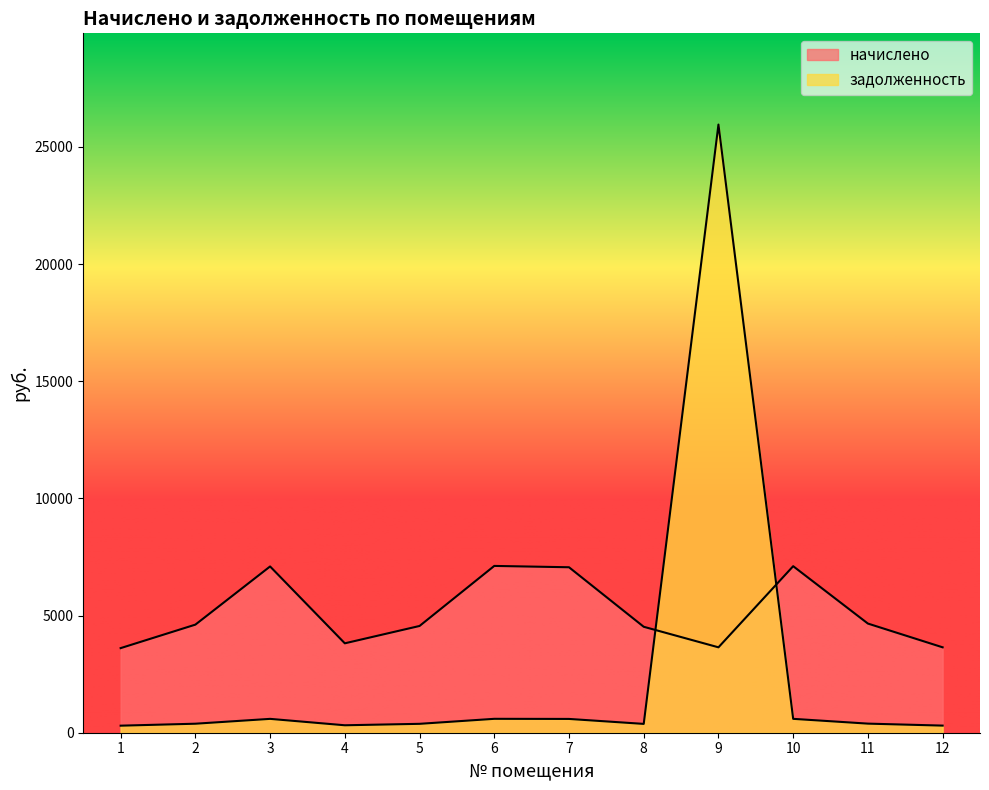

True or false: задолженность and начислено intersect in this chart.

True